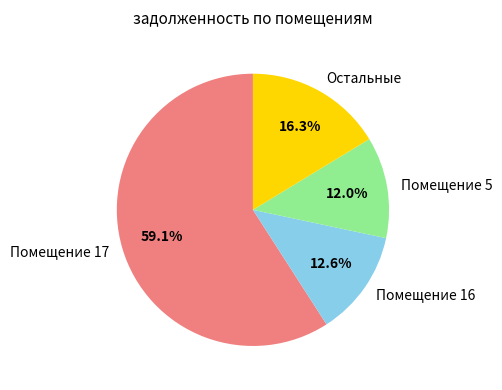

How many segments does this pie chart have?

4